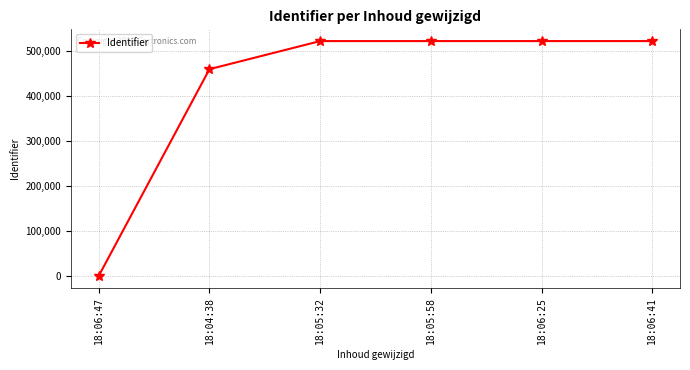

How many series are shown in this chart?

1